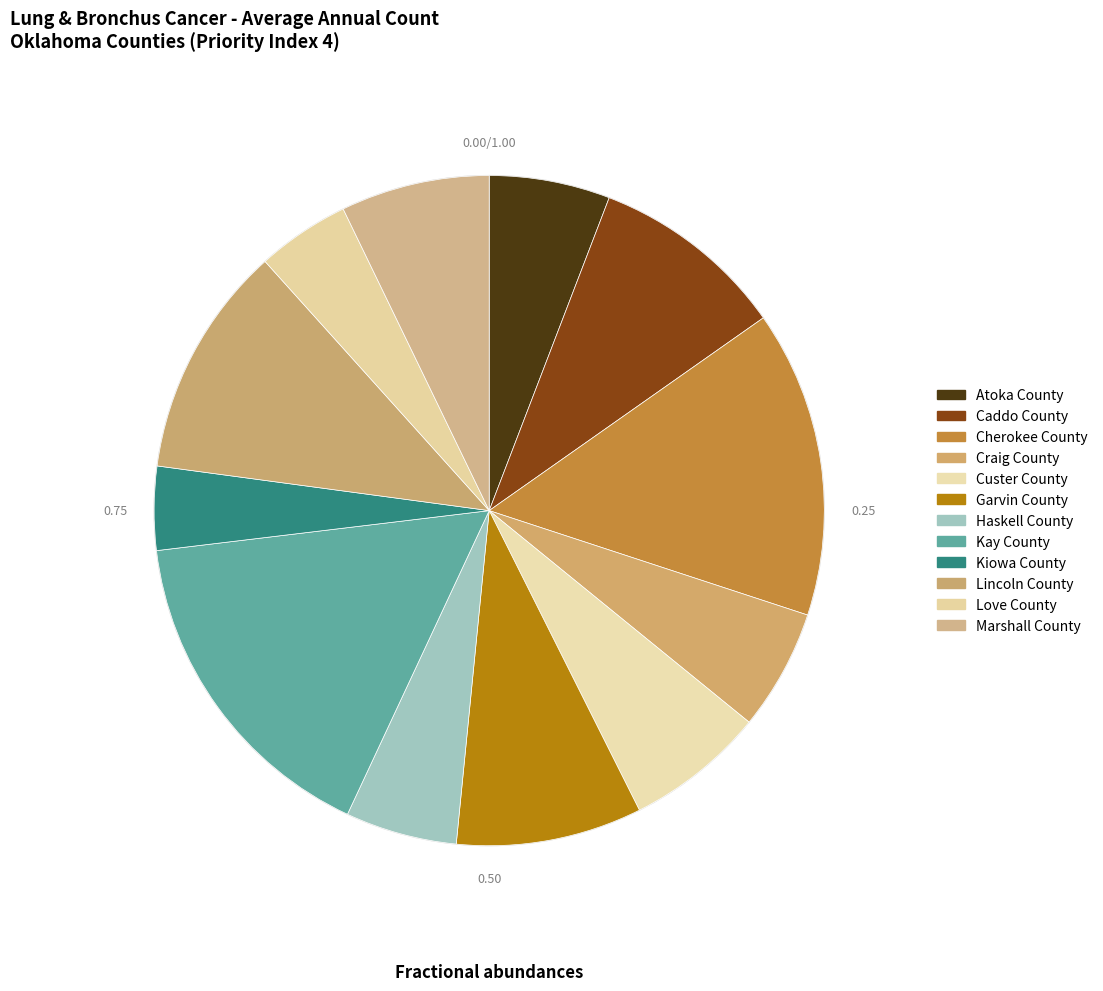

What percentage is the Lincoln County slice, to the nearest percent?

11%